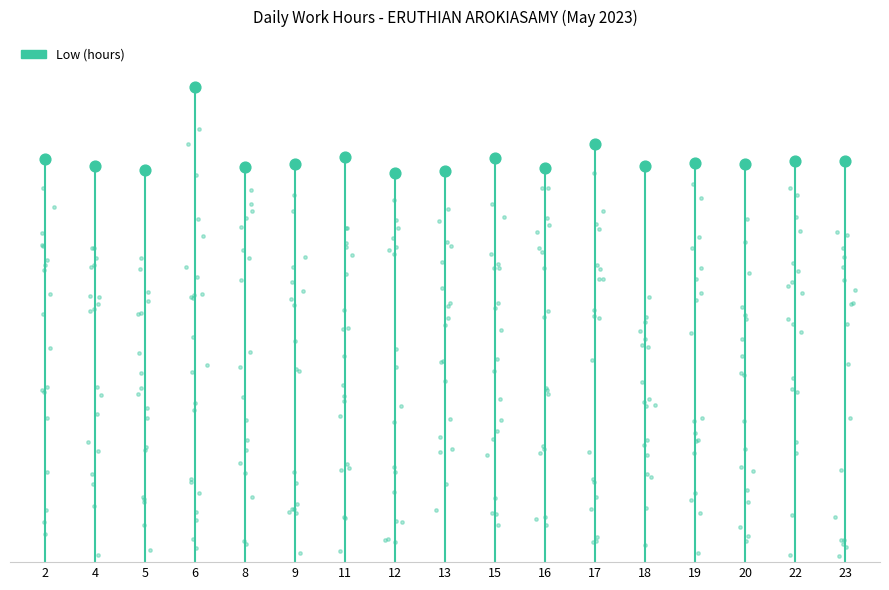

Approximately how many times larger is the value at 22 compared to 4?

1.0